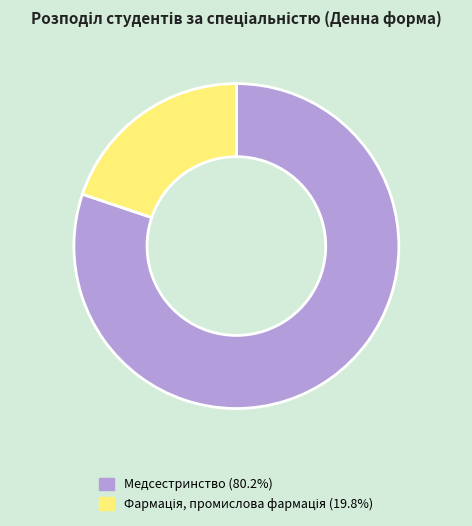

Does any single category account for the majority?

Yes